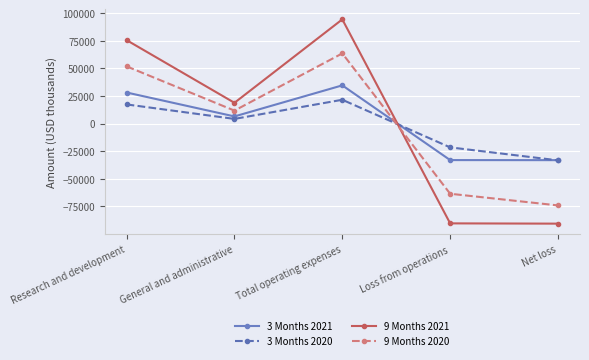

Between which two adjacent categories do 9 Months 2020 and 3 Months 2020 first intersect?

Total operating expenses and Loss from operations